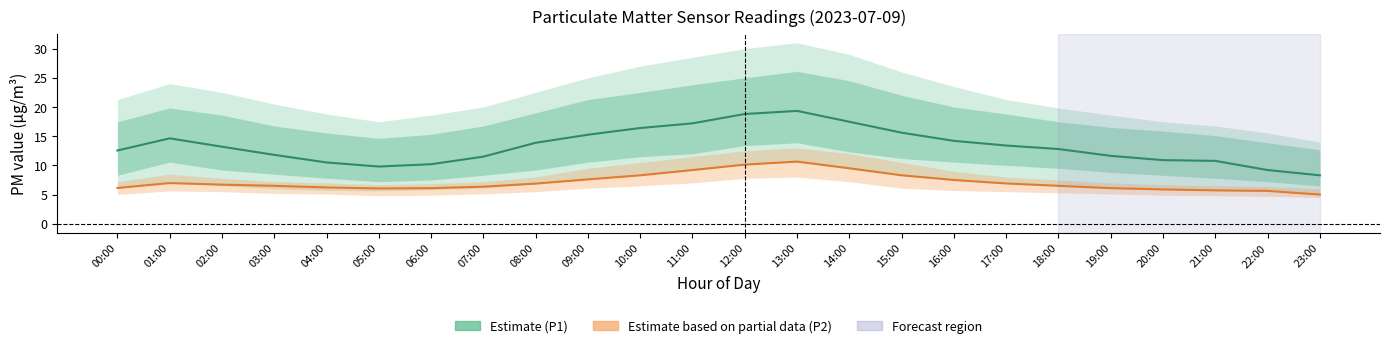

At which category is the sum across all series the highest?

13:00